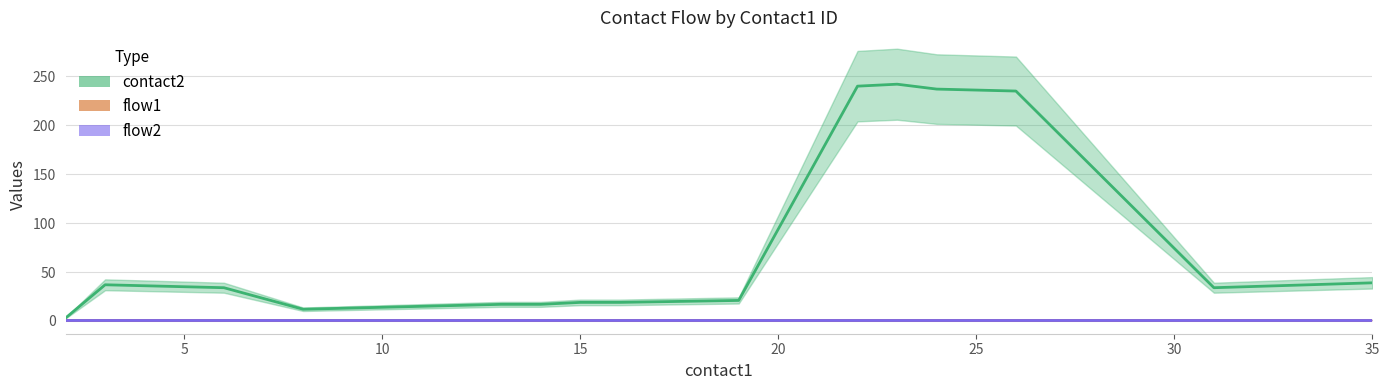

Does the chart have visible grid lines?

Yes